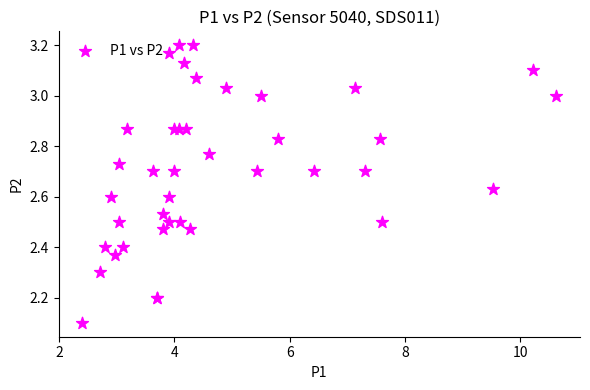

What Y value in the scatter plot is closest to 2?

2.1